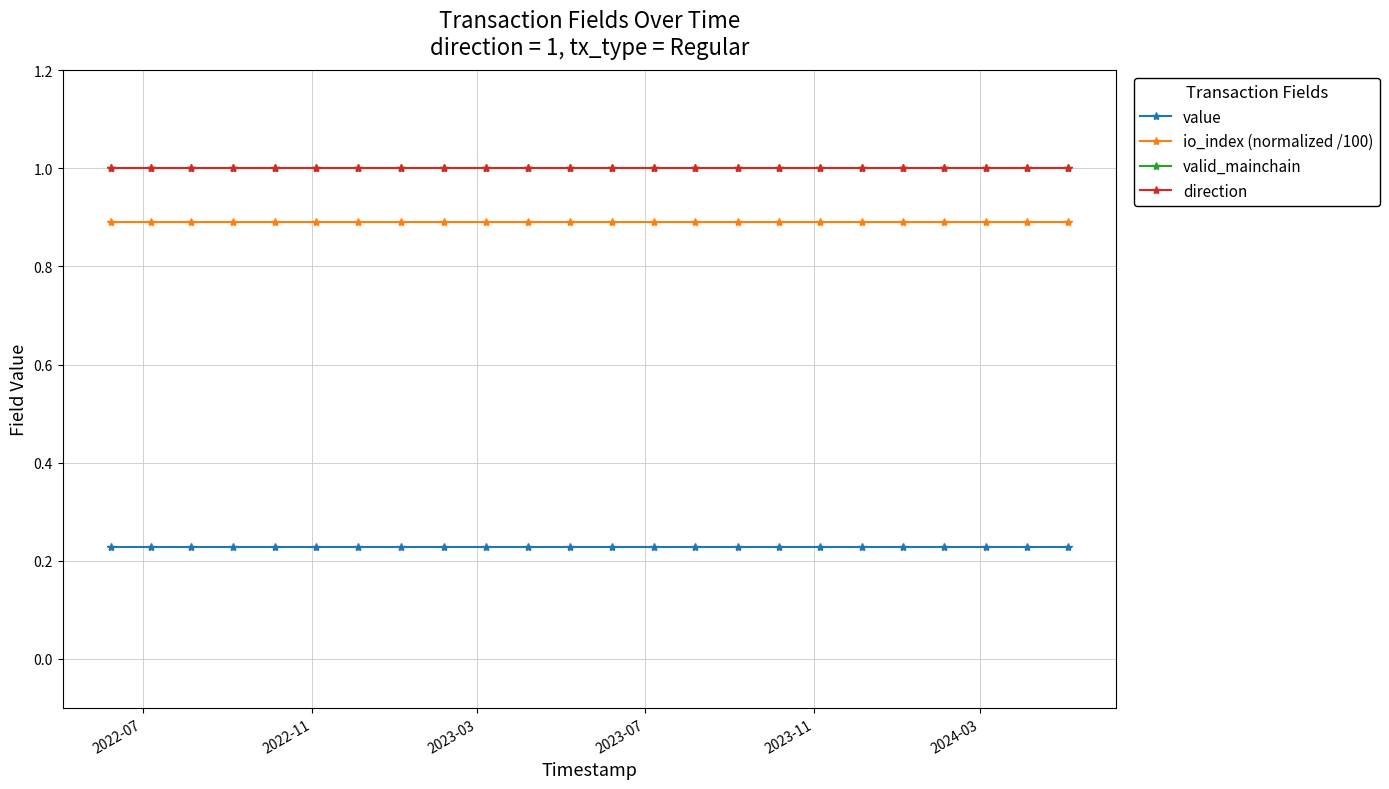

Is this an area chart (filled region under the line)?

No